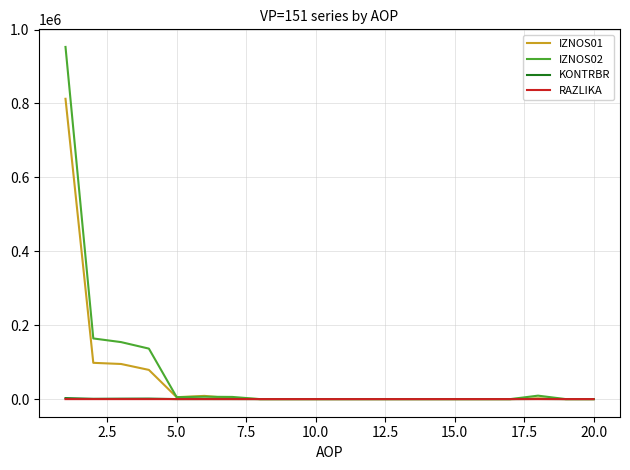

What is the maximum value shown in the chart?

953053.1